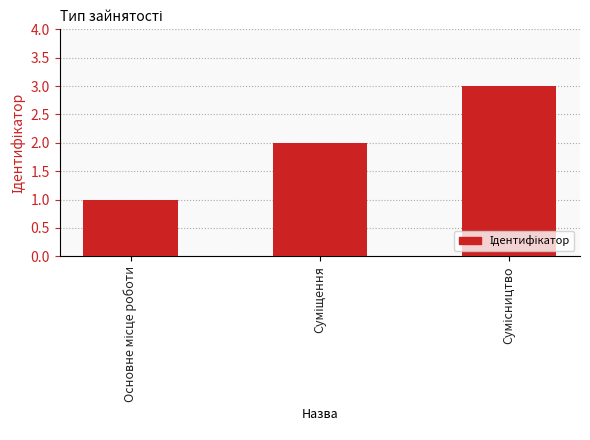

What is the maximum value shown in the chart?

3